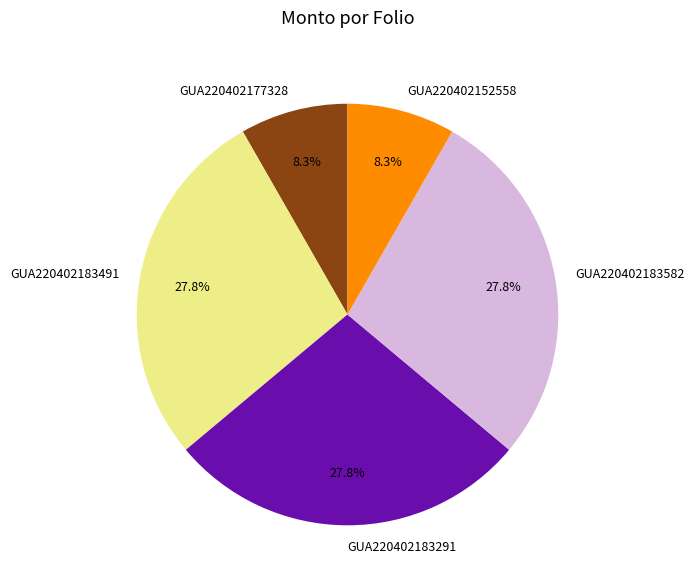

Is GUA220402183291 the majority of the pie?

No